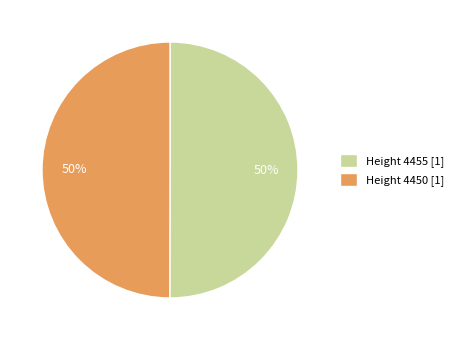

To the nearest percent, what is the combined percentage of Height 4455 [1] and Height 4450 [1]?

100%